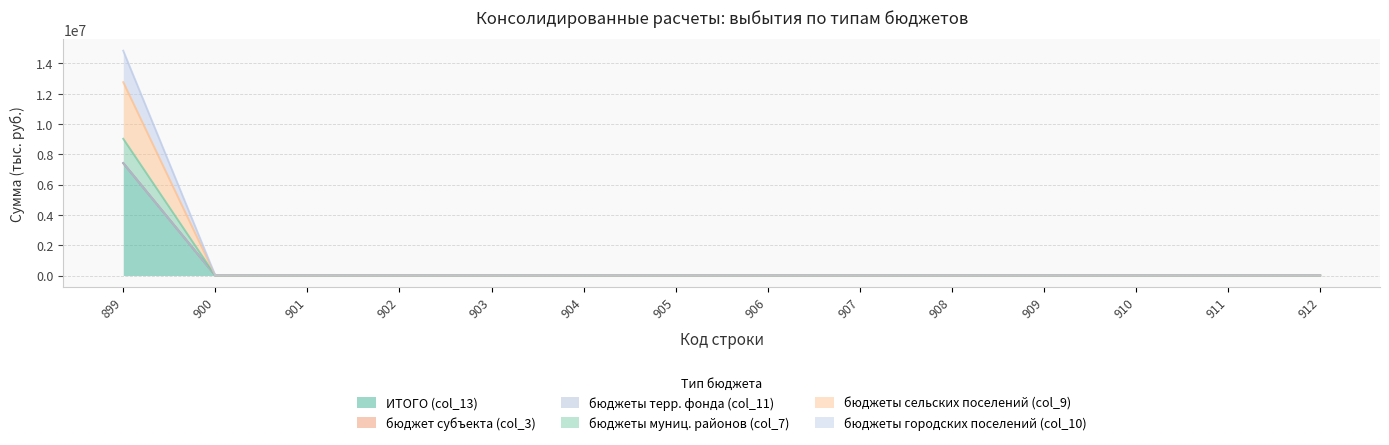

Does the chart have visible grid lines?

Yes